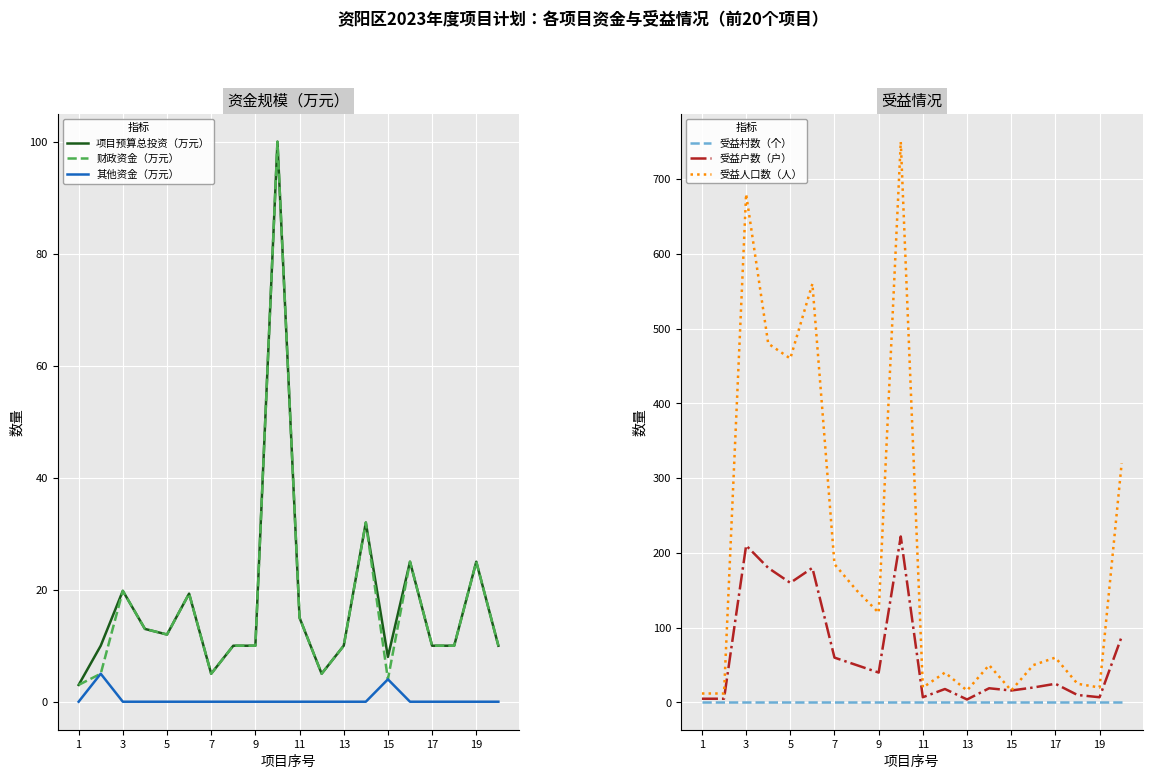

True or false: 项目预算总投资（万元） and 其他资金（万元） intersect in this chart.

False